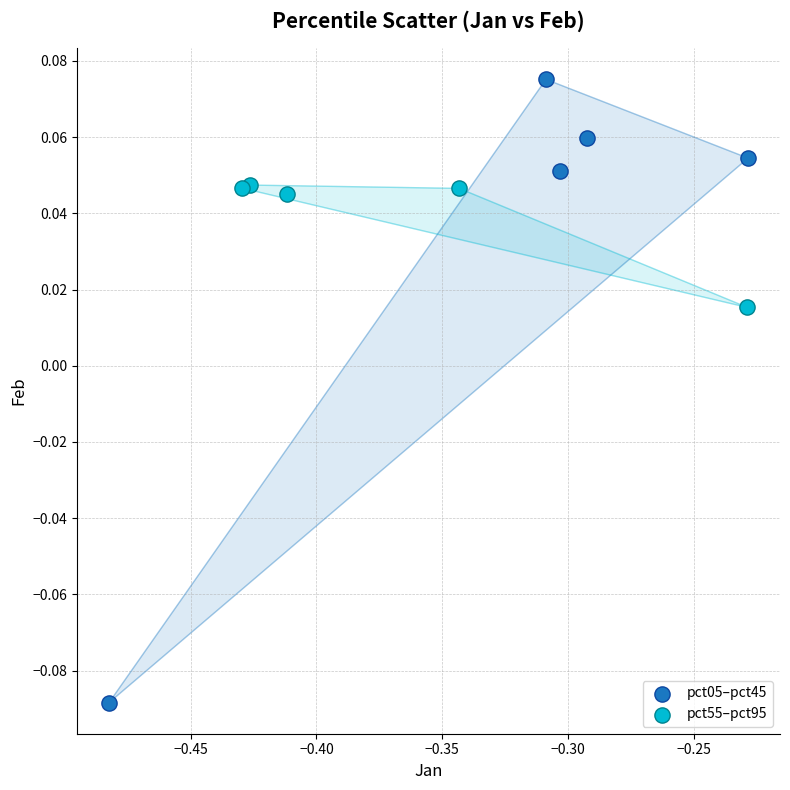

Which series contains the lowest Y value?

pct05–pct45